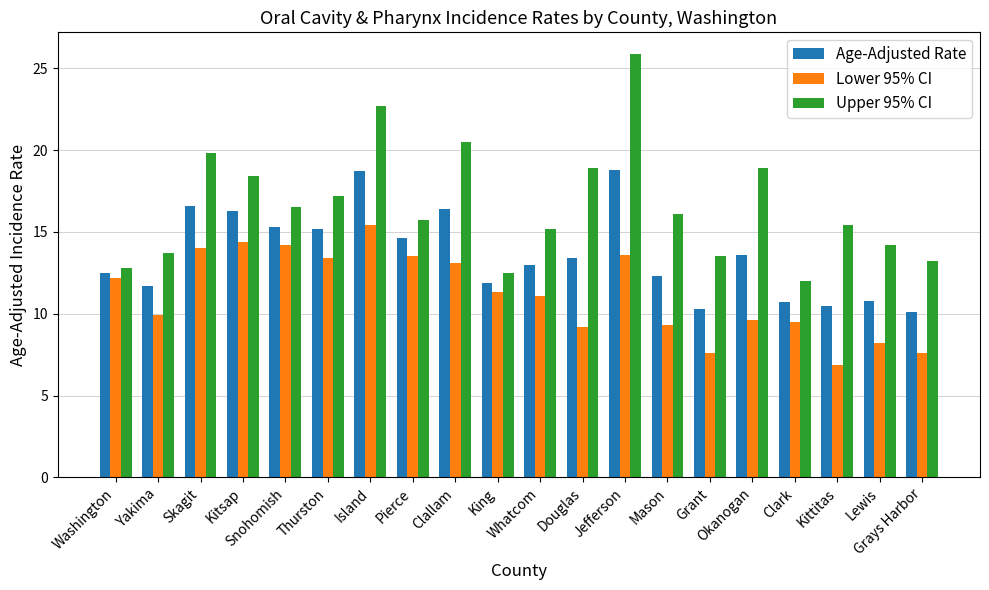

What position from the left is Clark?

17